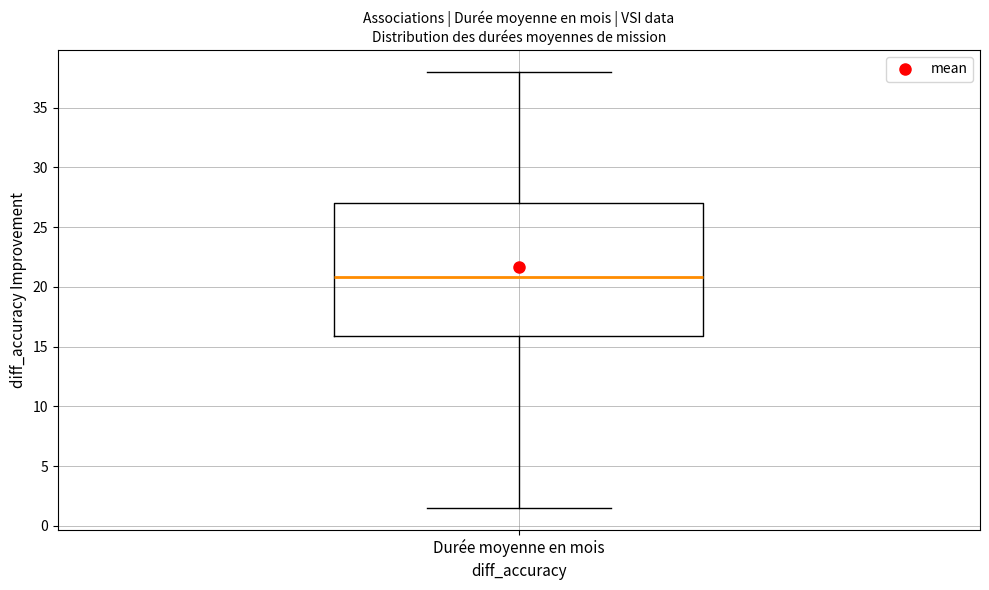

Transcribe this box plot: give where the median line is, the range the box spans, and where the two whiskers end, as read against the y-axis. The values are not printed on the chart, so give them approximately, as read against the axis.

median 21.0, box 16.0 to 27.0, whiskers 1.5 to 38.0